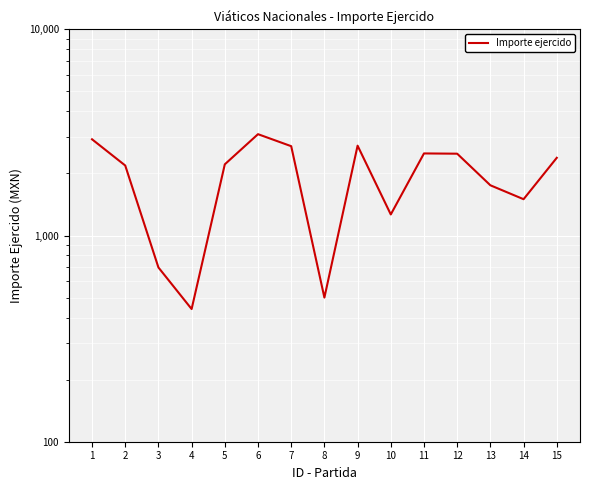

Reading left to right, list all the values displayed in this chart.

1=2928.0	2=2185.1	3=700.0	4=440.0	5=2214.0	6=3099.9	7=2711.0	8=500.0	9=2726.6	10=1265.0	11=2500.3	12=2493.0	13=1752.0	14=1499.7	15=2380.8